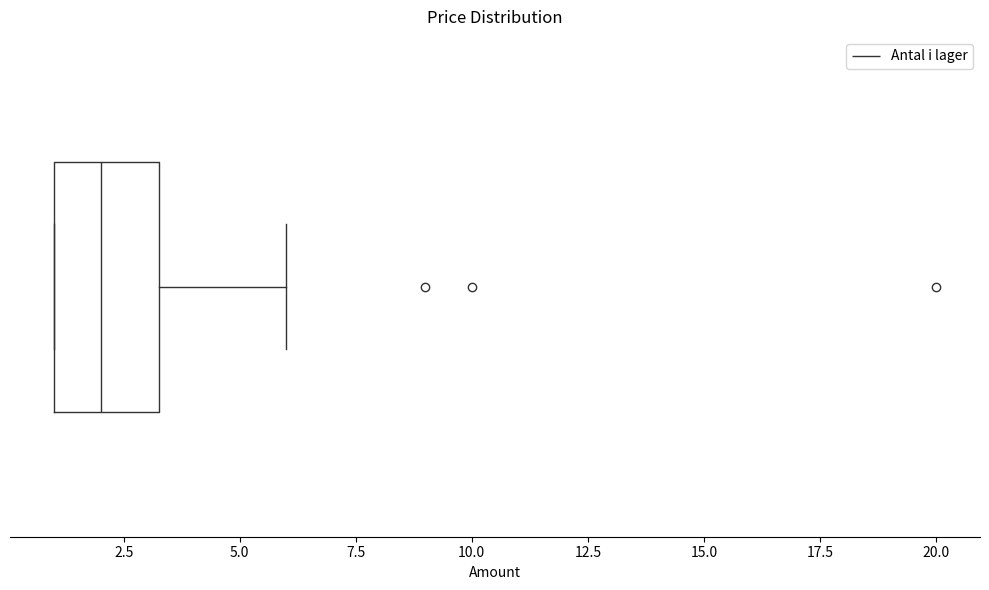

Where does the right whisker of the box end on the x-axis? The values are not printed on the chart, so give them approximately, as read against the axis.

6.0